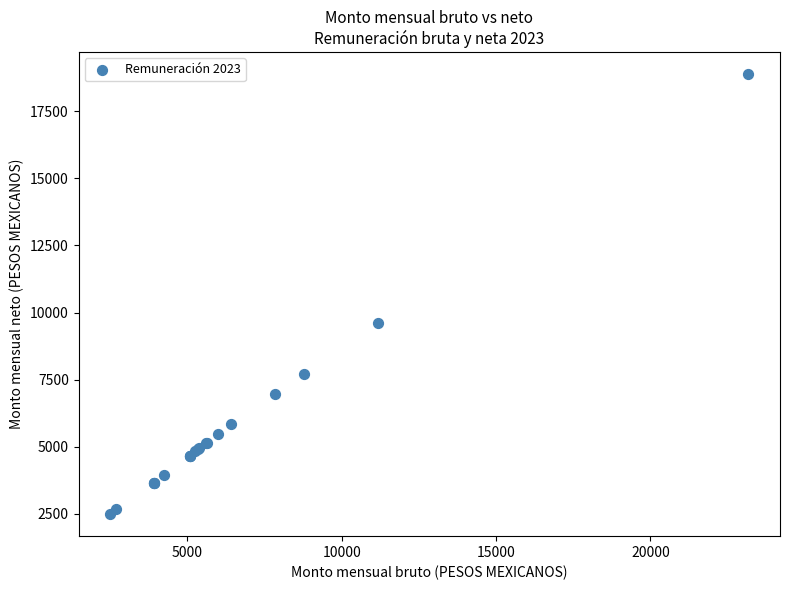

What Y value in the scatter plot is closest to 10682?

9617.1